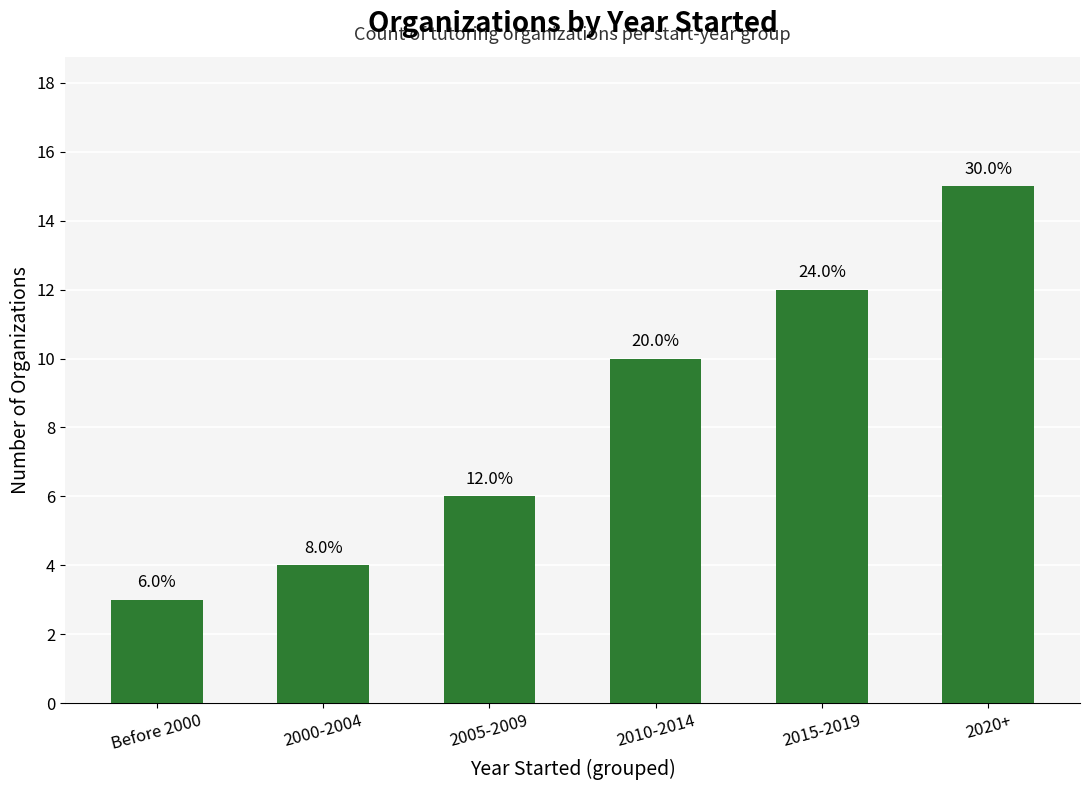

What value does the data have at 2015-2019?

12